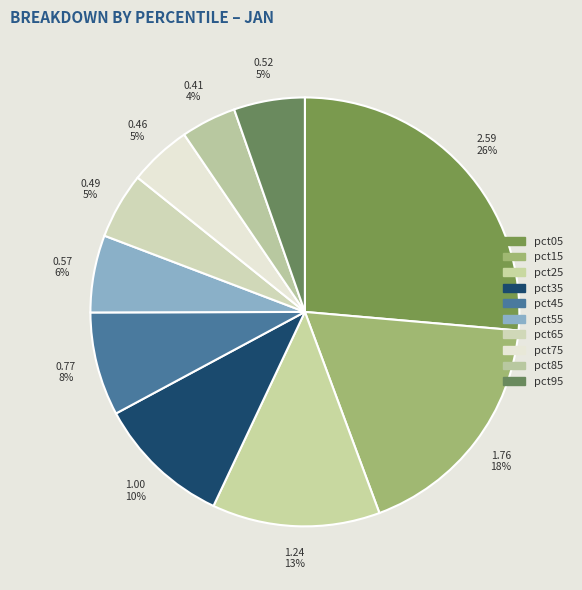

True or false: pct95 accounts for 5% of the total.

True